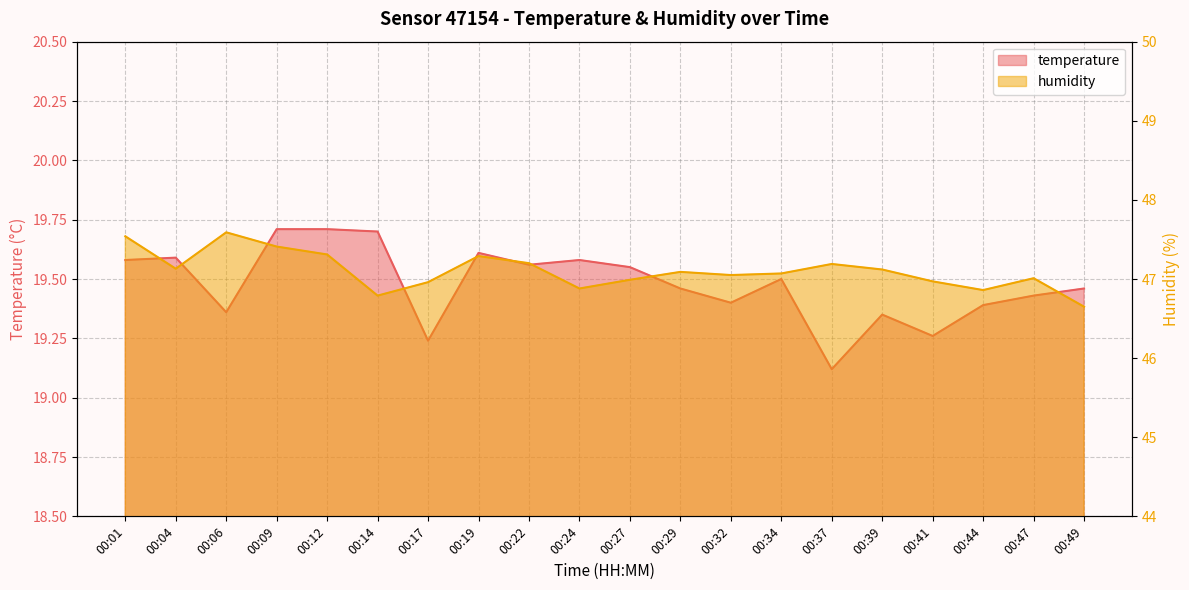

How many data points in humidity are less than 47?

7